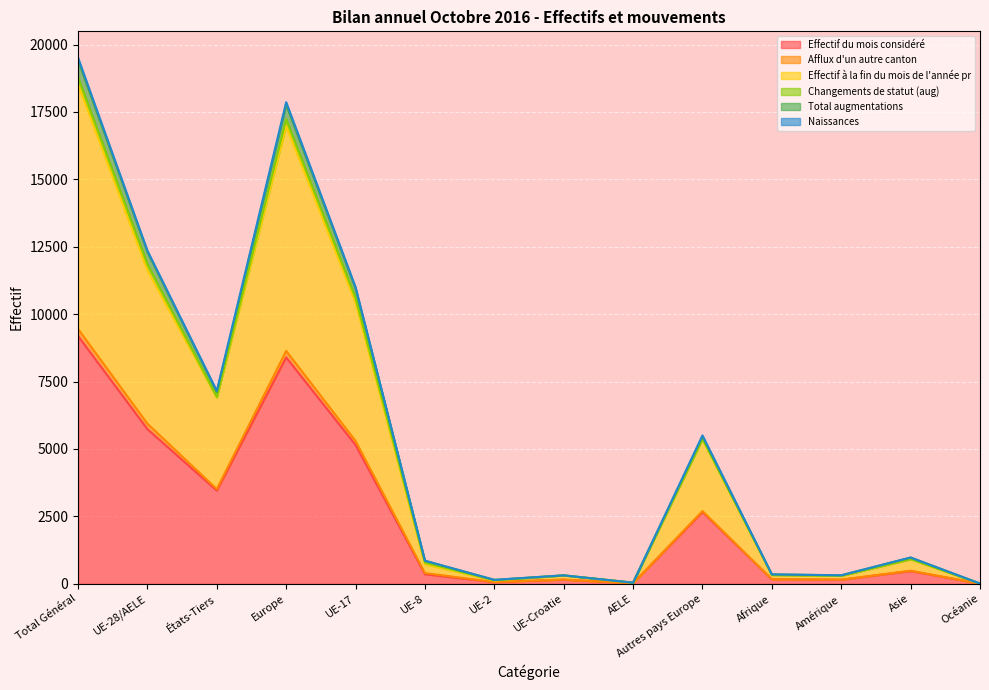

The Effectif du mois considéré series shows 16369 at Total Général. True or false?

False